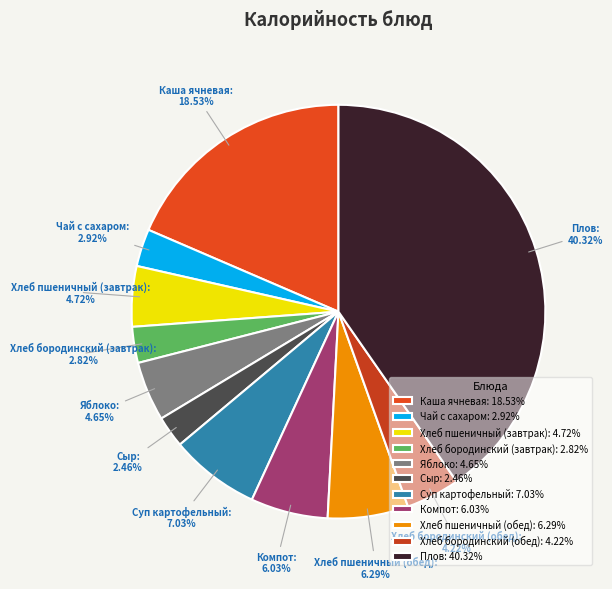

To the nearest percent, what is the difference between the largest and smallest slice percentages?

38%